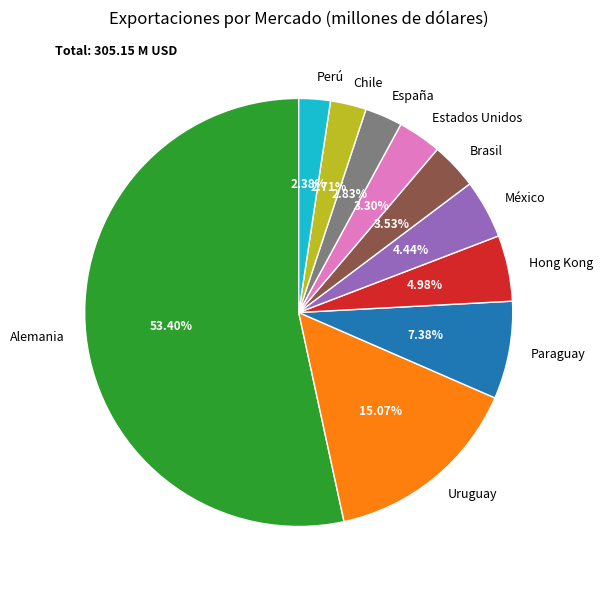

What percentage is the Chile slice, to the nearest percent?

3%